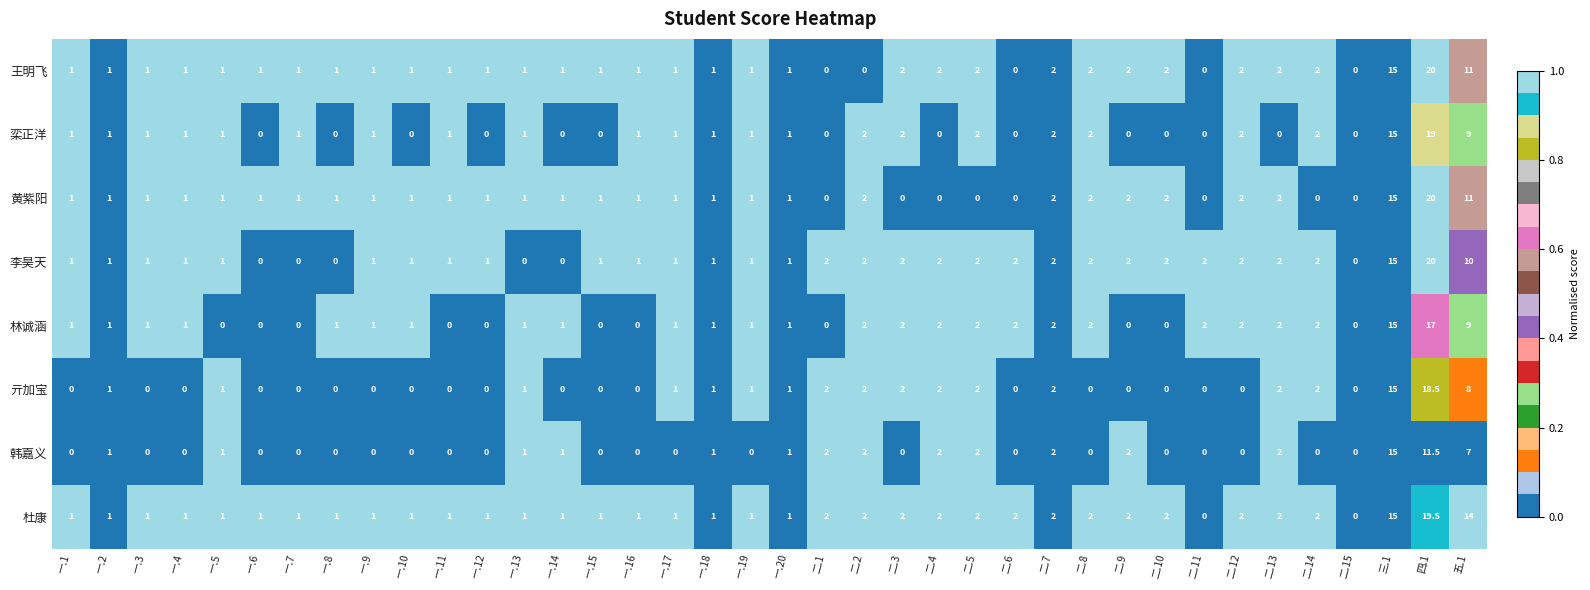

Count the number of data series in this chart.

8